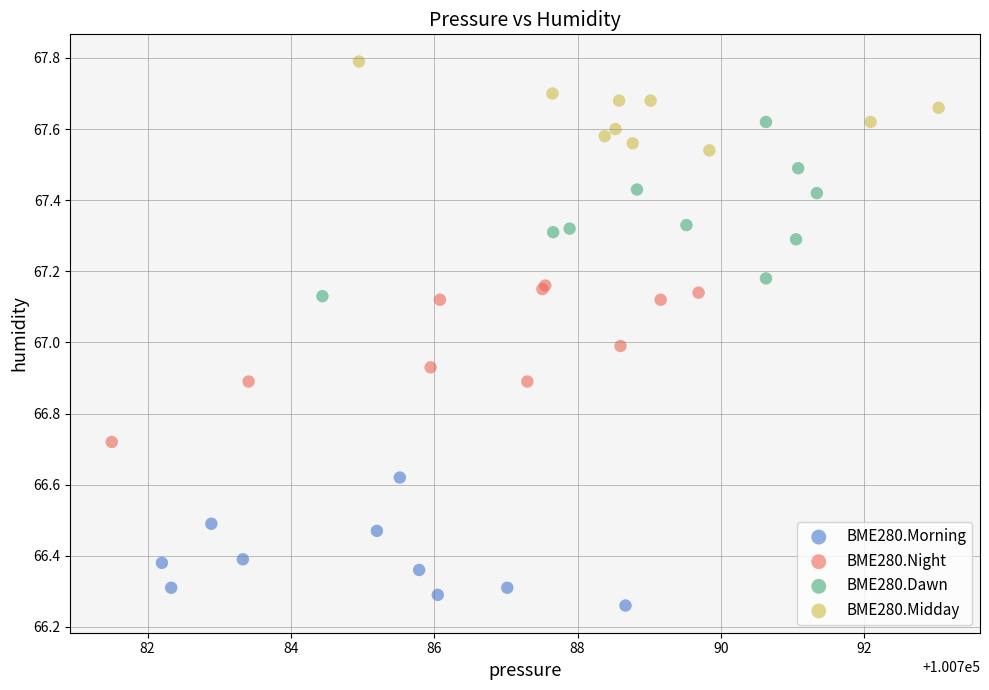

Which series contains the highest Y value?

BME280.Midday